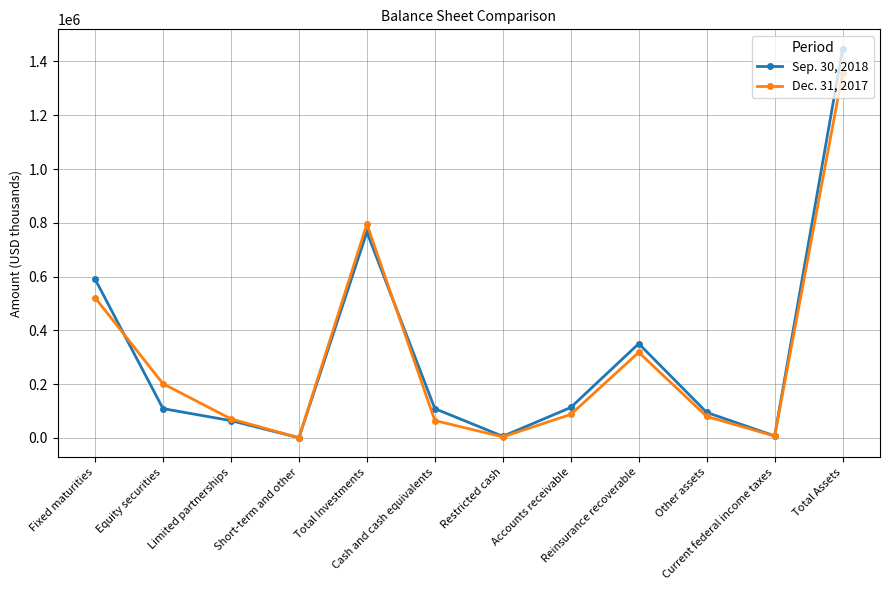

Is the value of Dec. 31, 2017 at Other assets greater than the value of Sep. 30, 2018 at Equity securities?

No